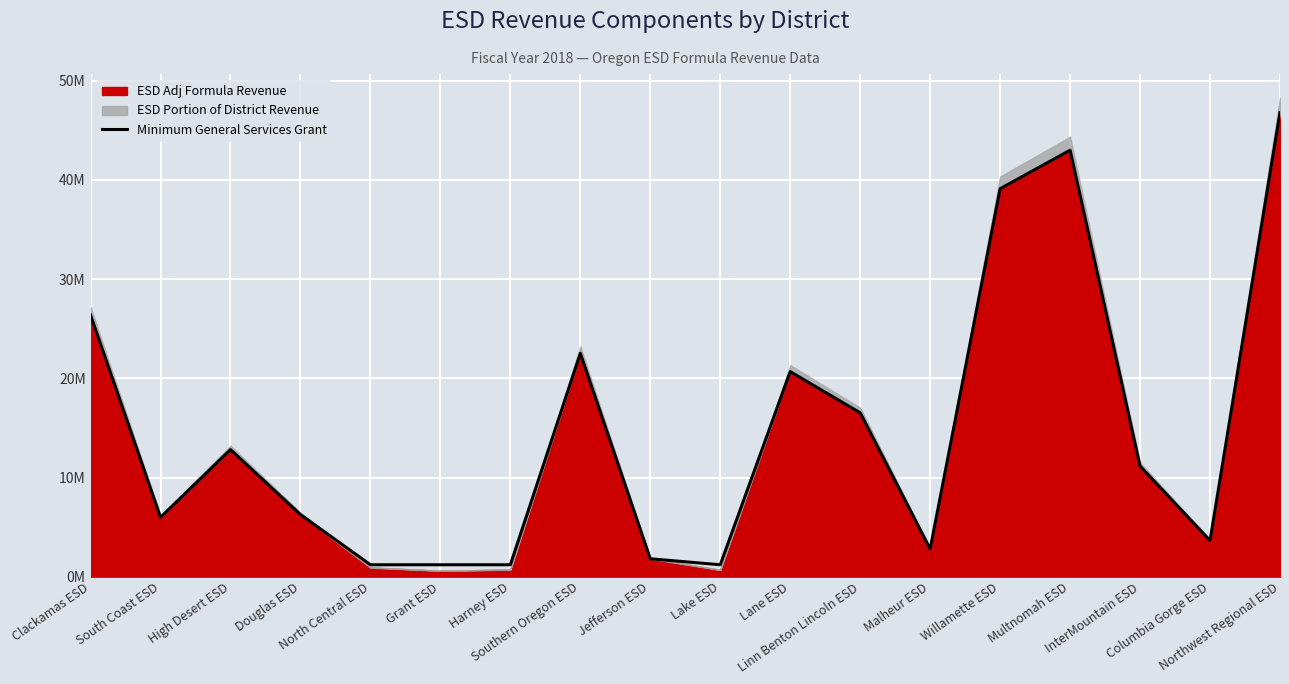

What is the ratio of the value at Lane ESD to the value at Clackamas ESD?

0.8